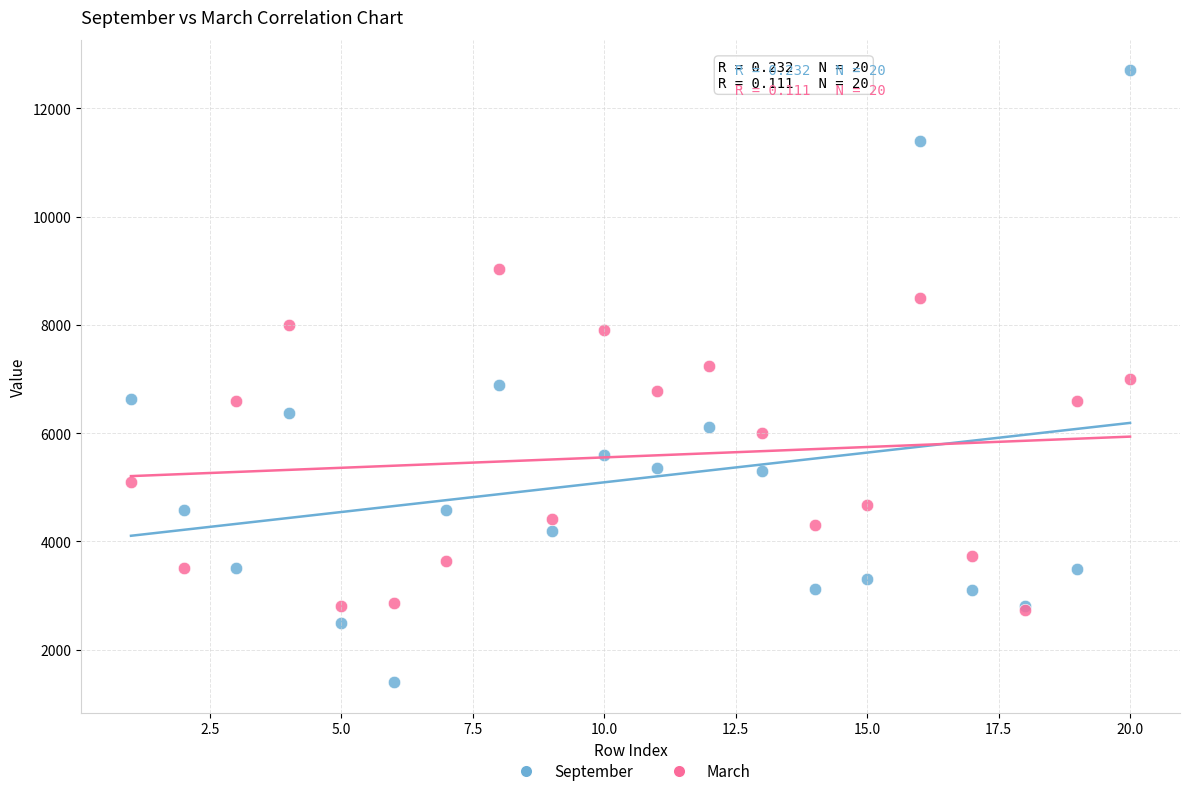

Which series has the largest Y range (max minus min)?

September